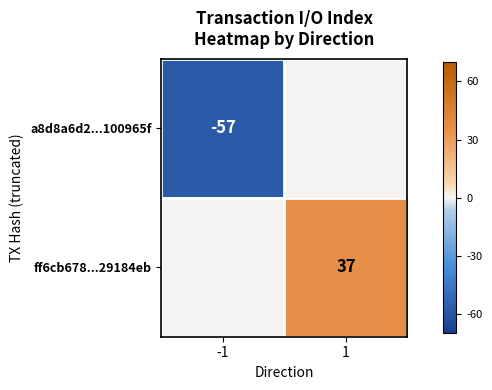

The a8d8a6d2...100965f series shows -57 at -1. True or false?

True